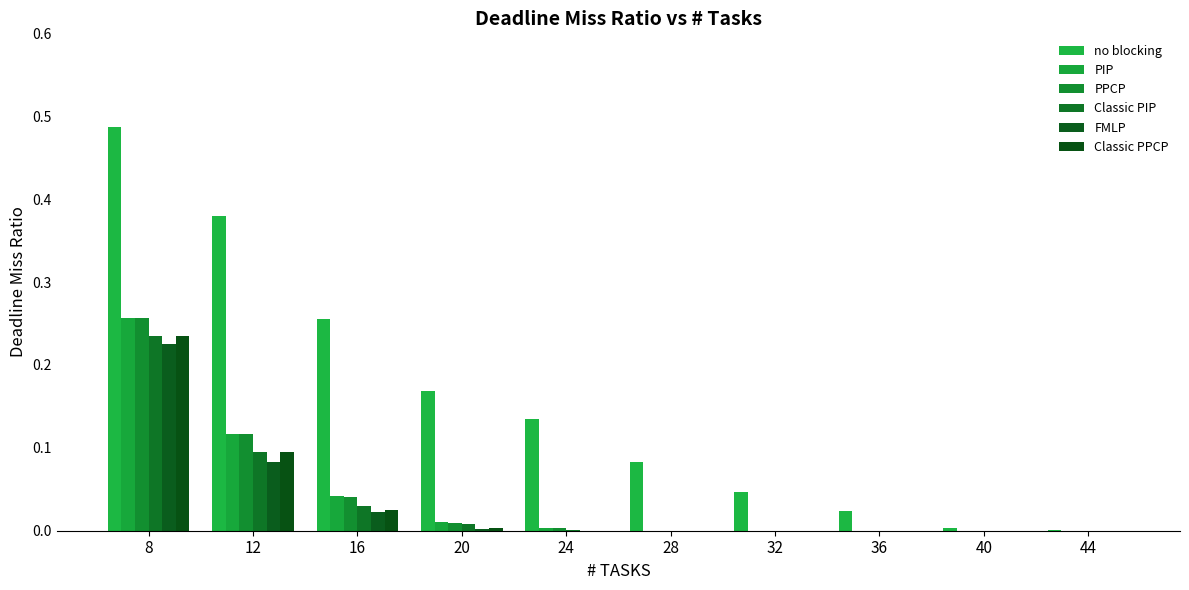

Count the number of data series in this chart.

6